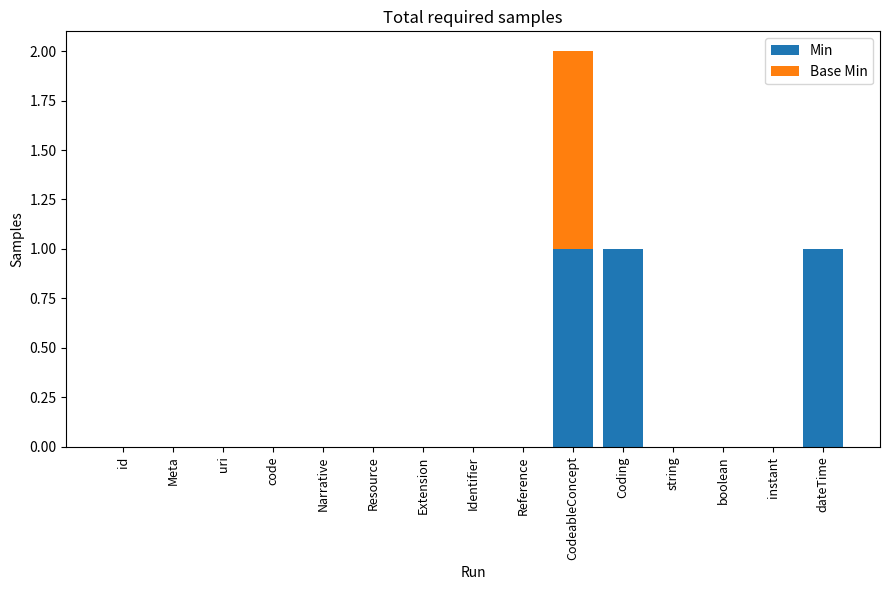

True or false: Min has a value of -1 at Identifier.

False